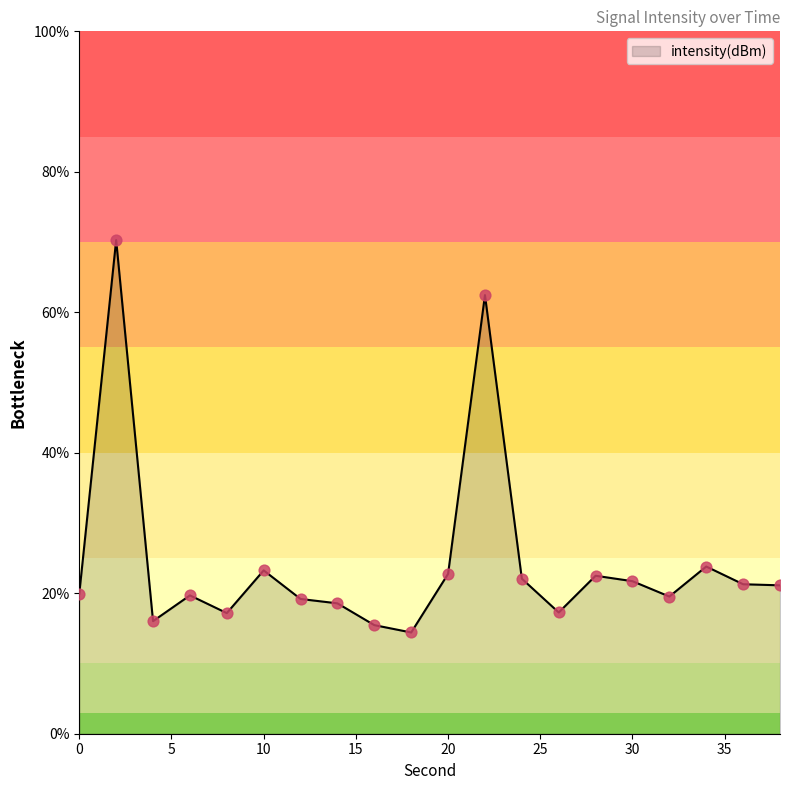

What is the difference between the maximum and minimum values?

55.9